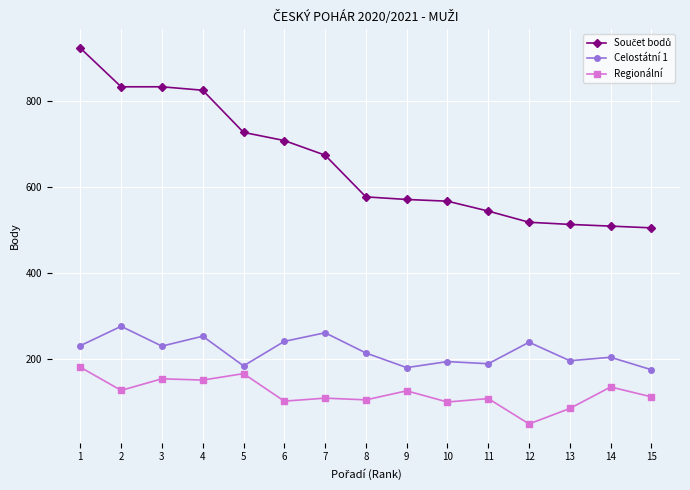

What is the spread (max minus min) of values at 6?

606